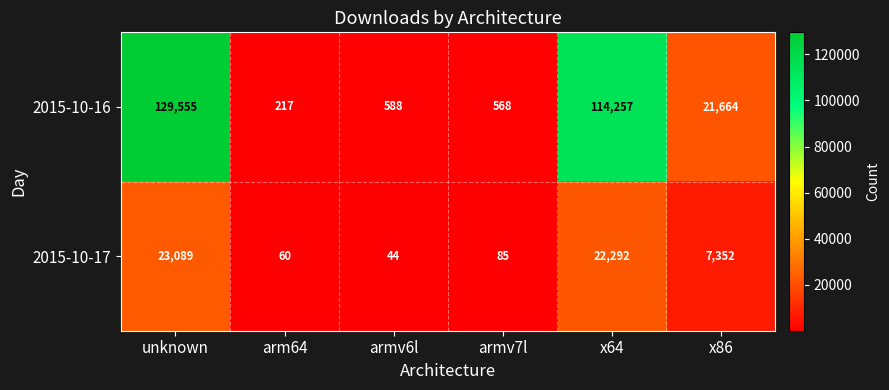

What is the sum of all 2015-10-16 values?

266849